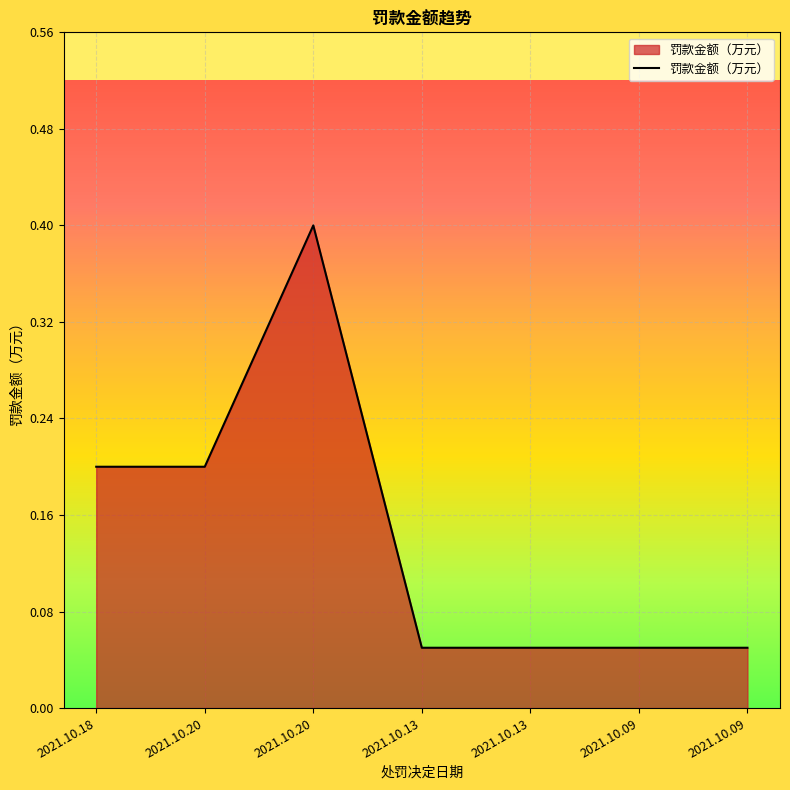

At which label is the value closest to 0?

2021.10.13